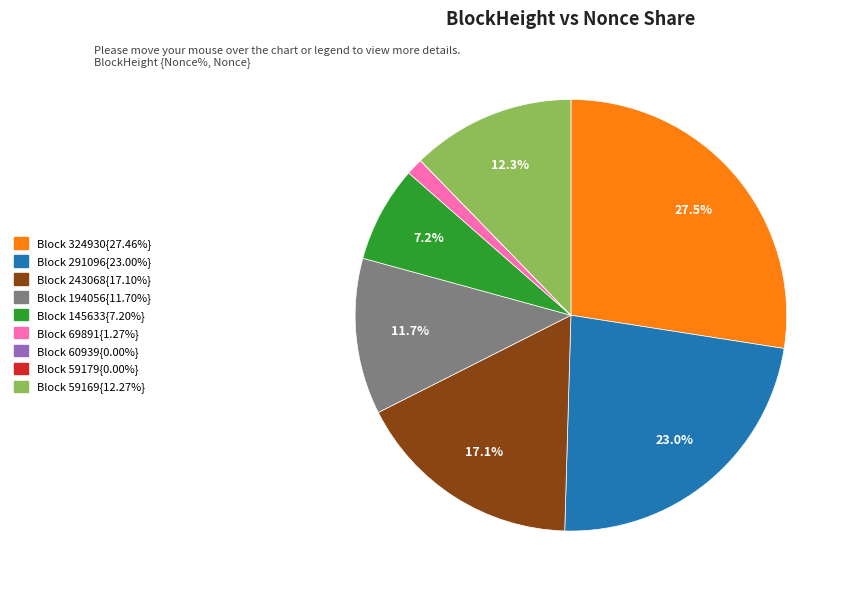

Is there a majority slice in this chart?

No